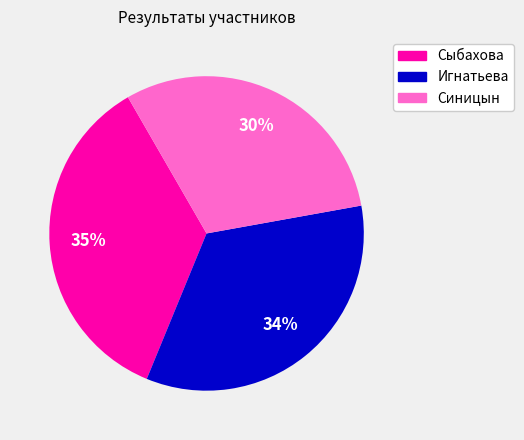

Does any single category account for the majority?

No